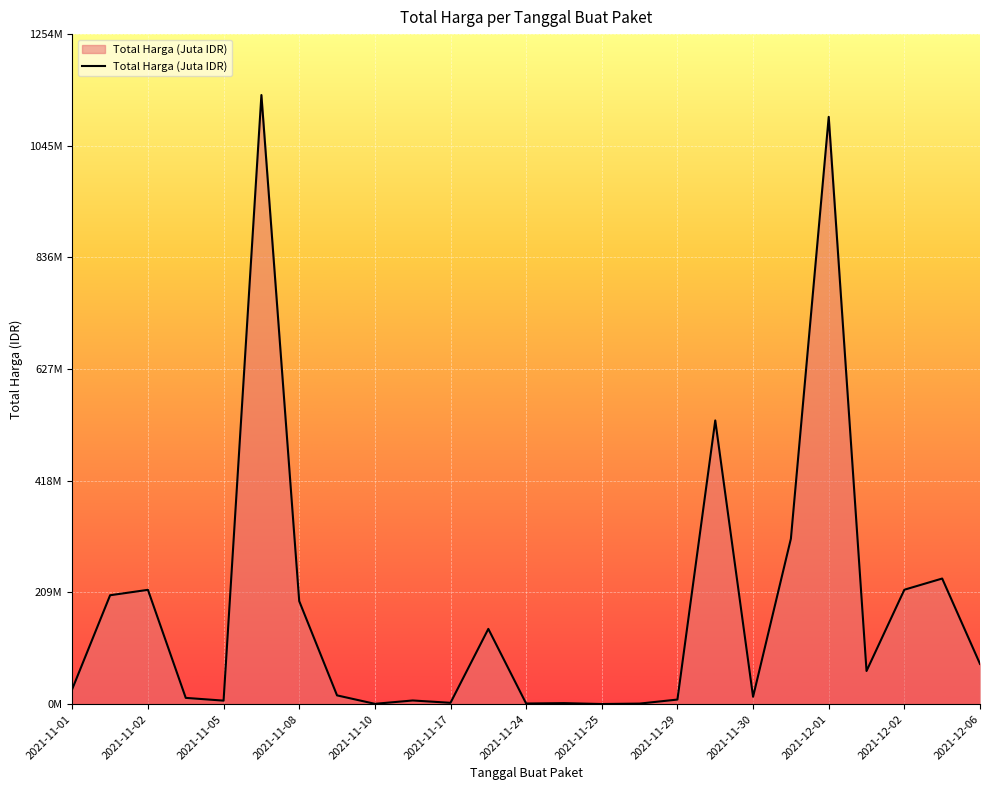

Is this an area chart (filled region under the line)?

Yes